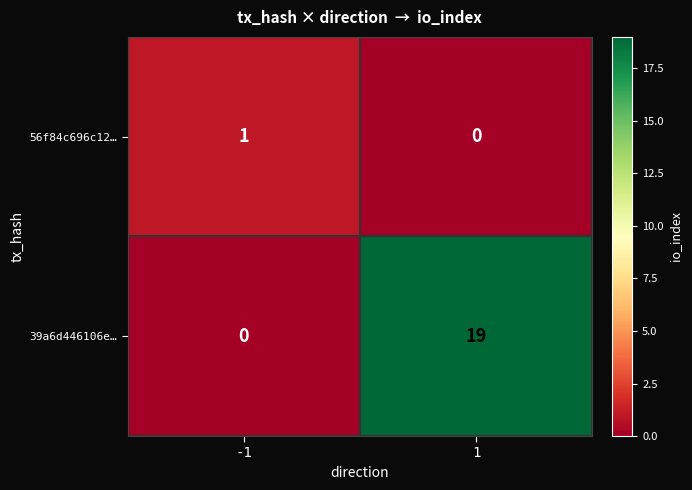

Reading left to right, list all the values displayed in this chart.

56f84c696c12…: 1	0
39a6d446106e…: 0	19